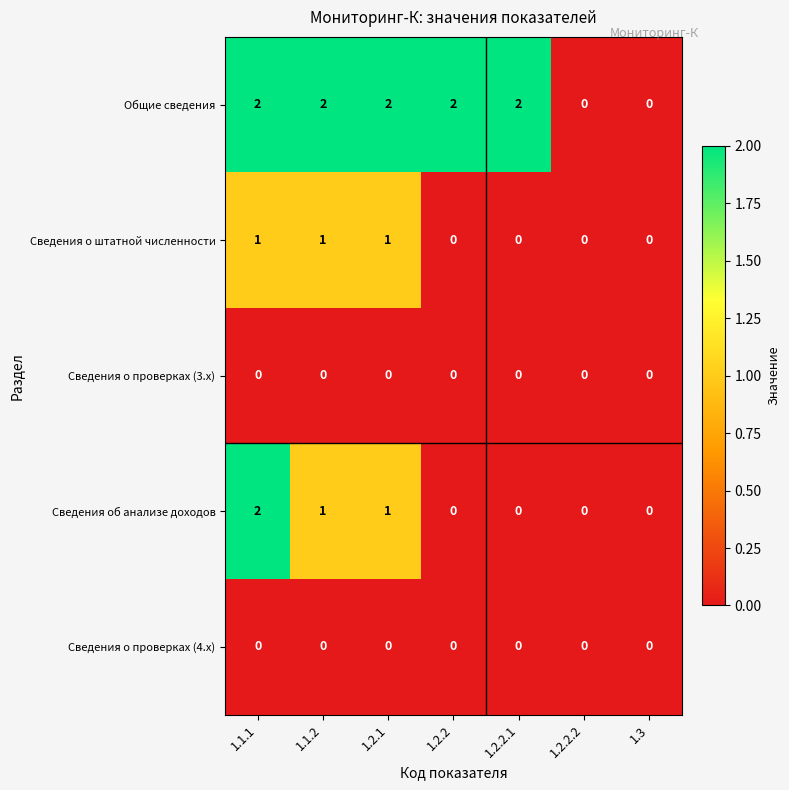

Is it true that Общие сведения equals 2 at 1.2.2?

True